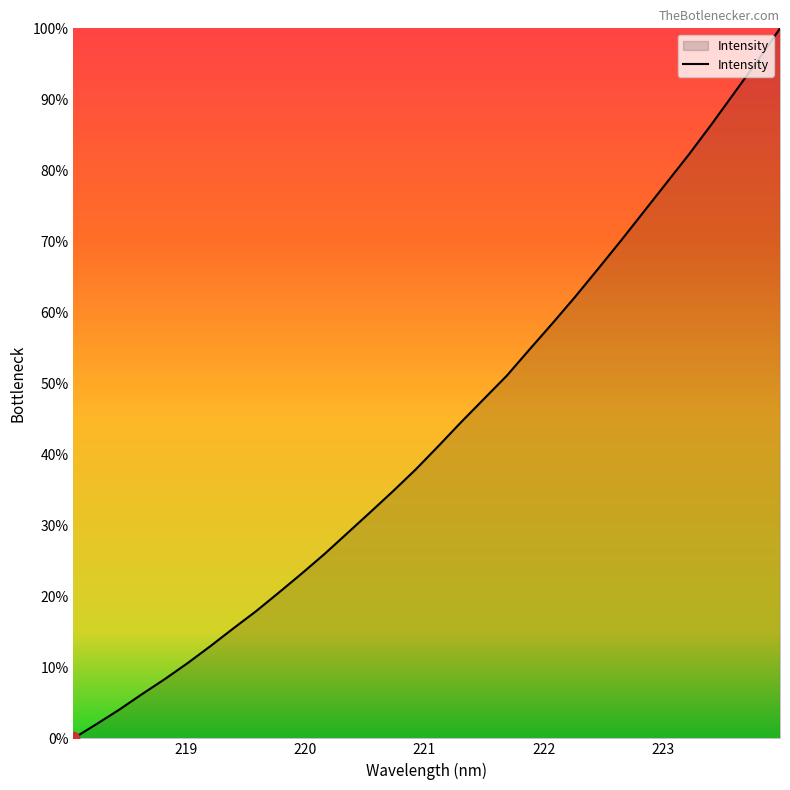

What is the greatest value displayed?

100.0